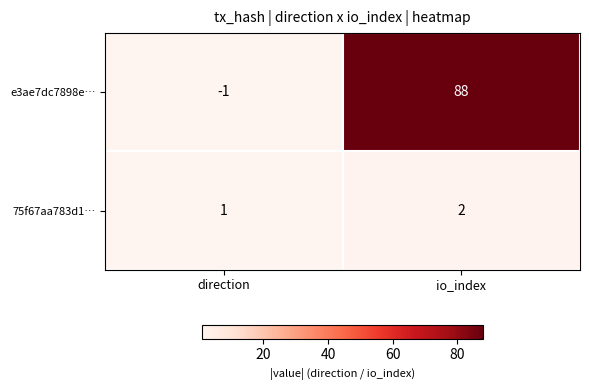

Count the number of data series in this chart.

2